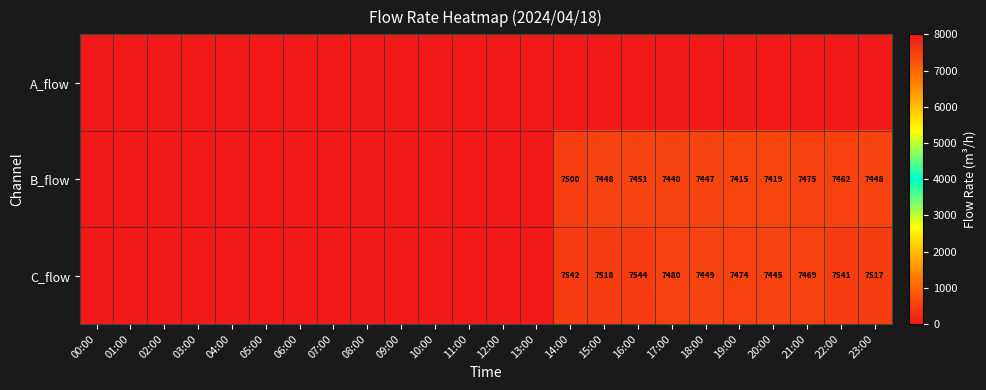

Which has a higher value, 11:00 or 21:00?

11:00